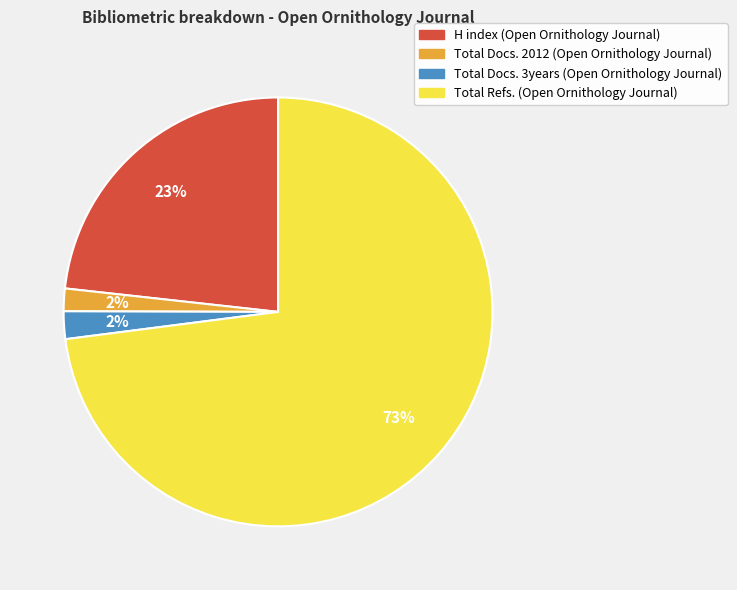

Count the number of slices in the pie.

4